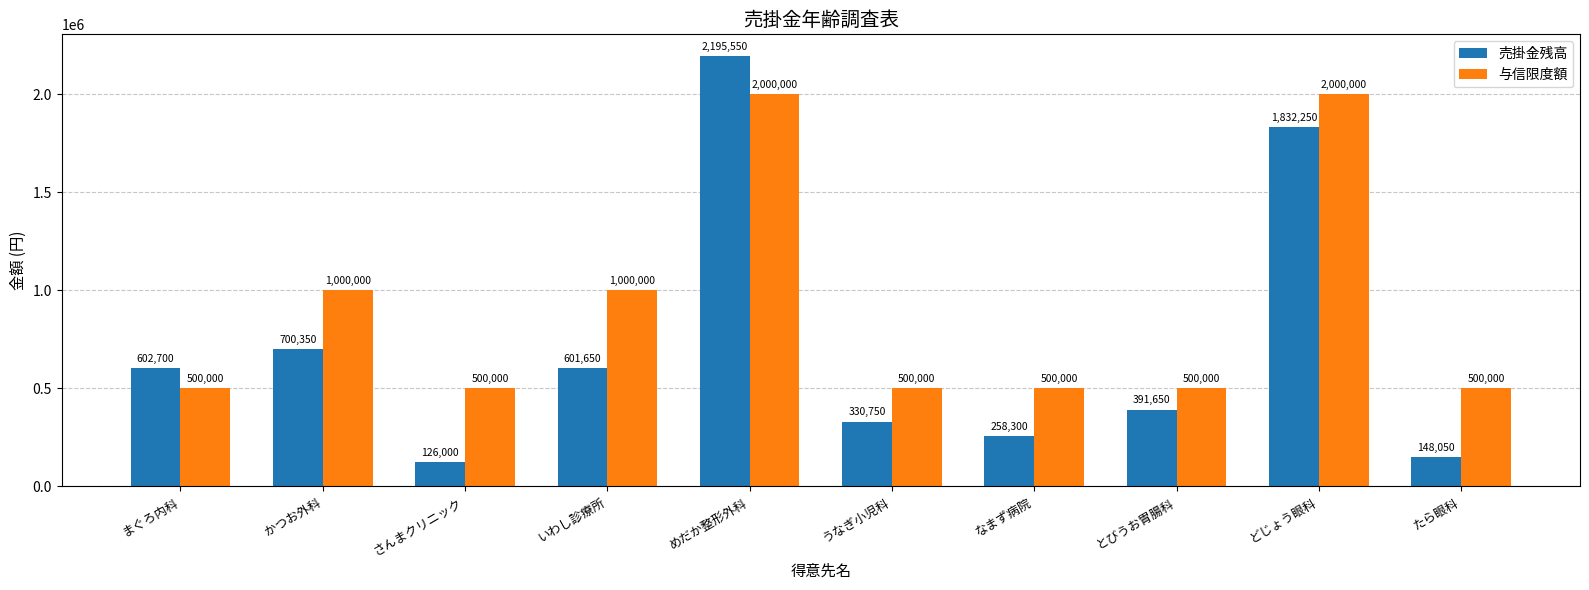

How many series are shown in this chart?

2